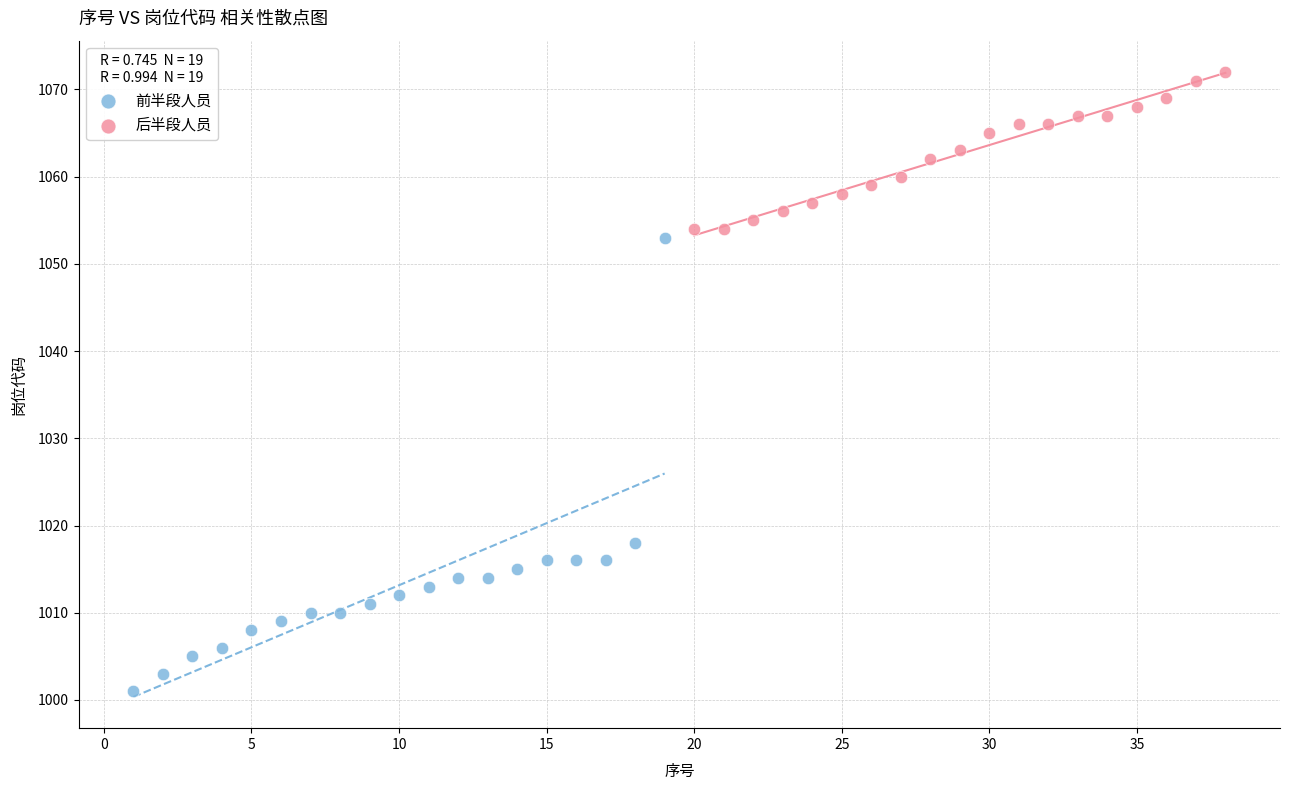

Which series reaches the maximum Y coordinate?

后半段人员